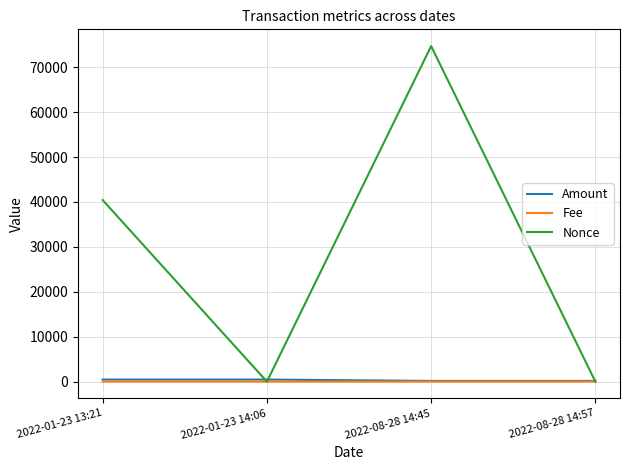

What value does the Amount series have at 2022-01-23 14:06?

459.9